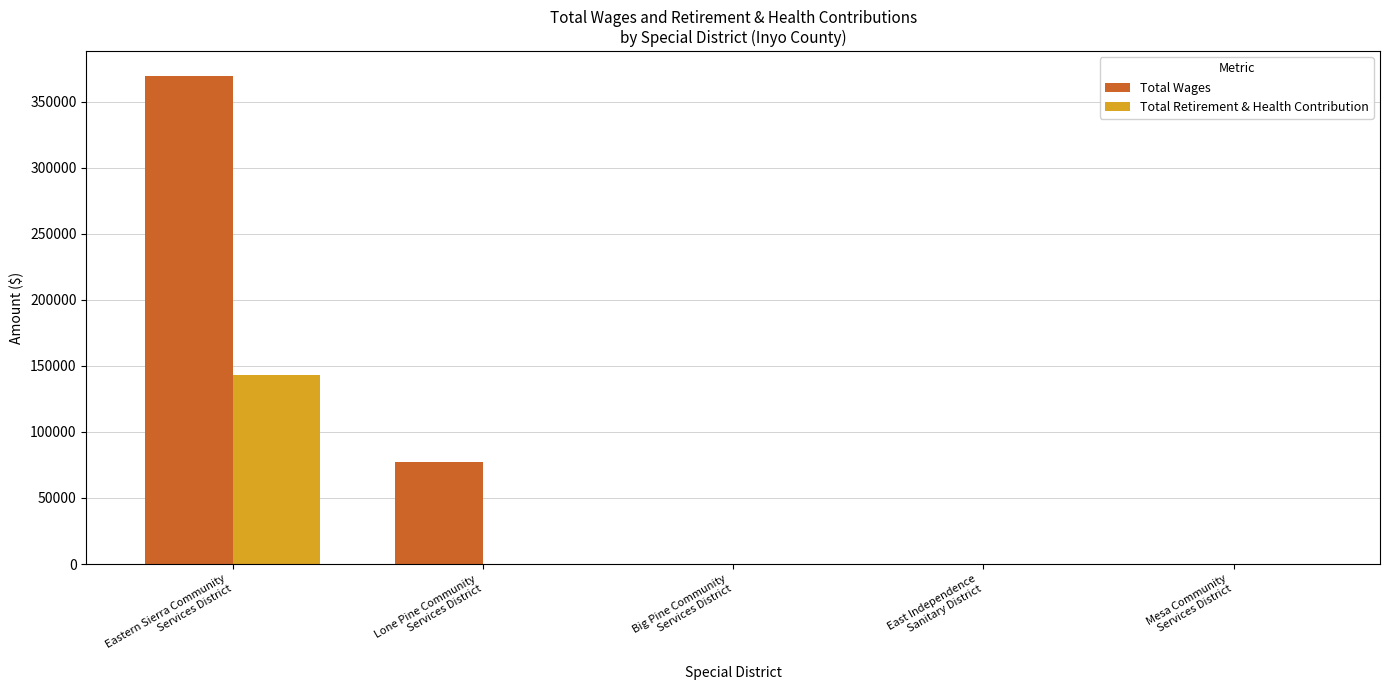

How many series are shown in this chart?

2